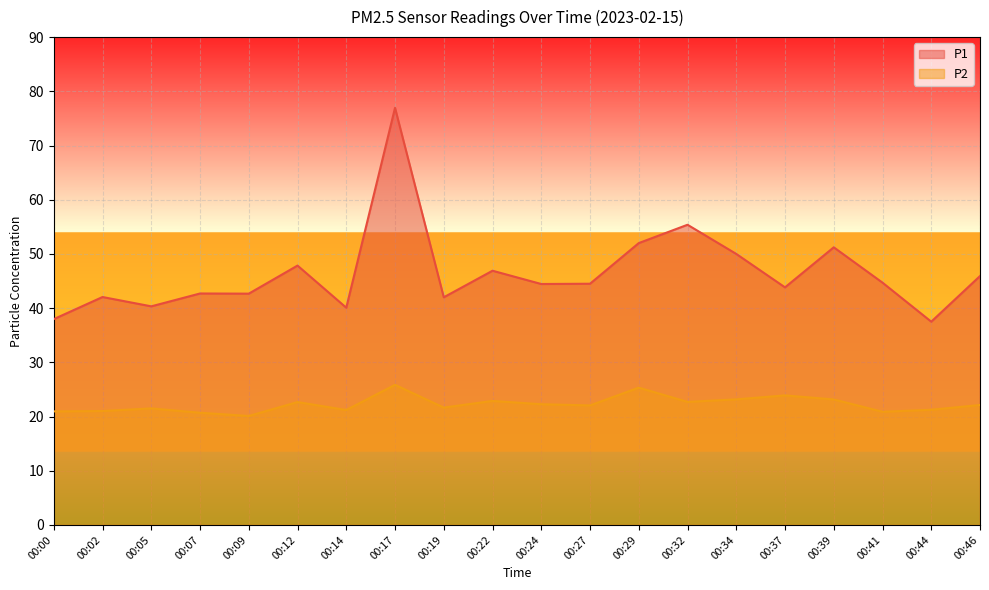

Reading left to right, what are all the values shown in this chart?

P1: 00:00=38.0	00:02=42.0	00:05=40.3	00:07=42.7	00:09=42.7	00:12=47.9	00:14=40.1	00:17=77.0	00:19=42.0	00:22=46.9	00:24=44.5	00:27=44.5	00:29=52.0	00:32=55.4	00:34=50.0	00:37=43.8	00:39=51.2	00:41=44.7	00:44=37.5	00:46=45.9
P2: 00:00=20.9	00:02=21.0	00:05=21.5	00:07=20.7	00:09=20.1	00:12=22.7	00:14=21.2	00:17=25.9	00:19=21.6	00:22=22.9	00:24=22.3	00:27=22.1	00:29=25.3	00:32=22.7	00:34=23.2	00:37=23.9	00:39=23.1	00:41=20.9	00:44=21.2	00:46=22.1